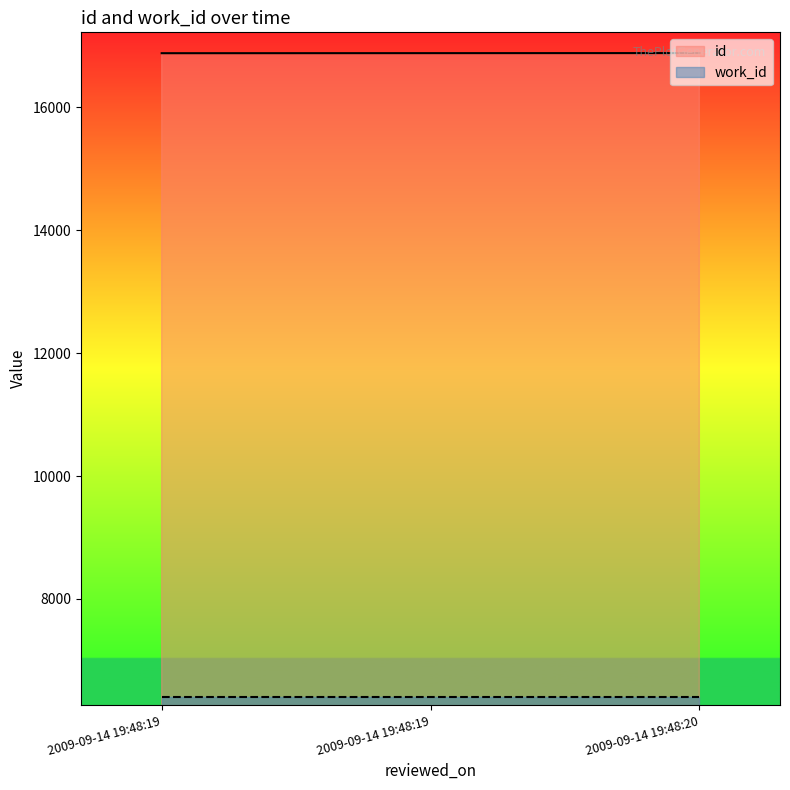

Rank the categories by value from lowest to highest.

2009-09-14 19:48:19, 2009-09-14 19:48:19, 2009-09-14 19:48:20